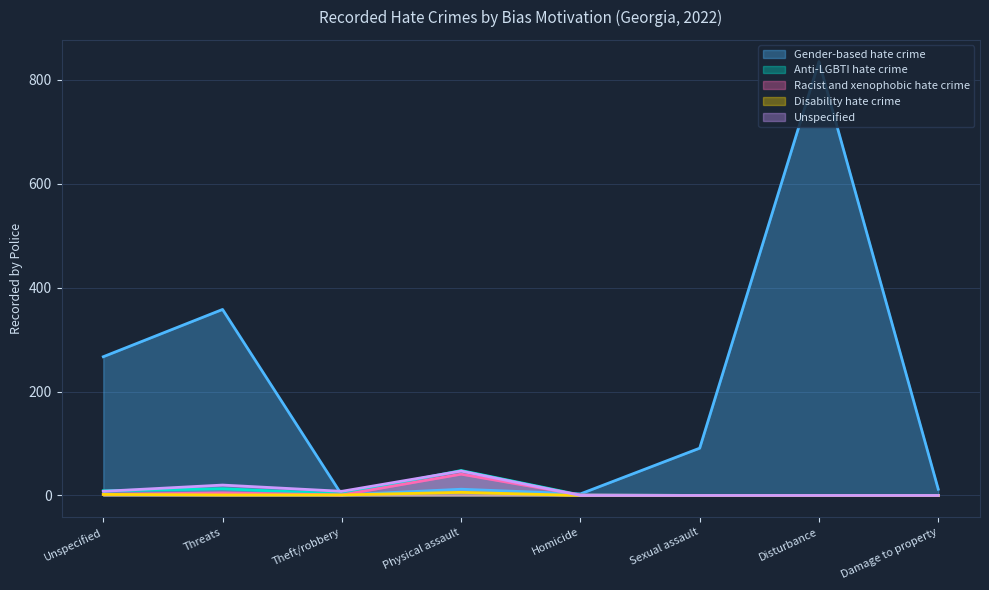

What is the value of the Anti-LGBTI hate crime point at the 1st from the left?

9